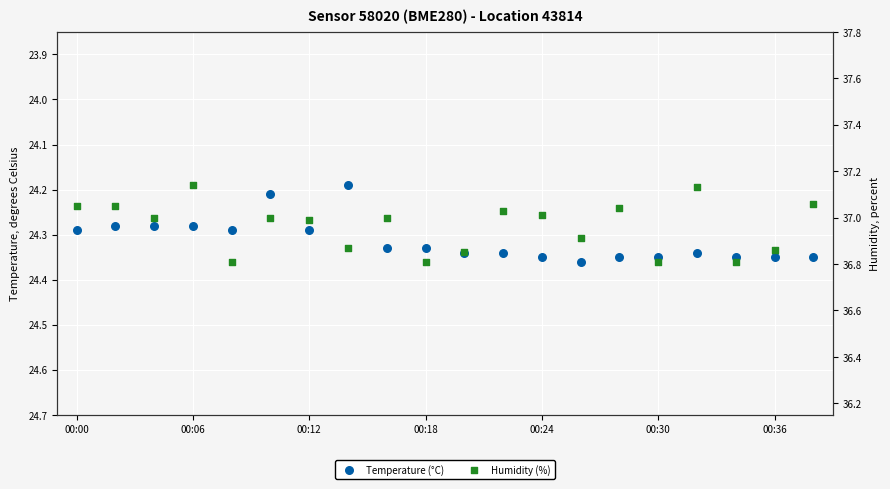

Which series contains the highest Y value?

Humidity (%)